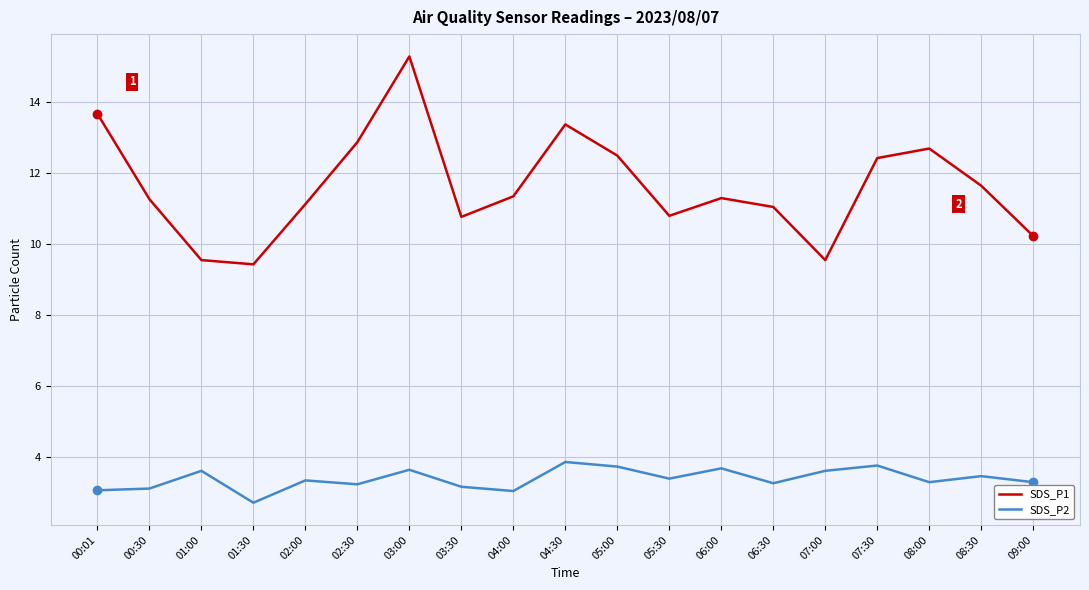

What is the difference between the maximum and minimum values in the SDS_P1 series?

5.9